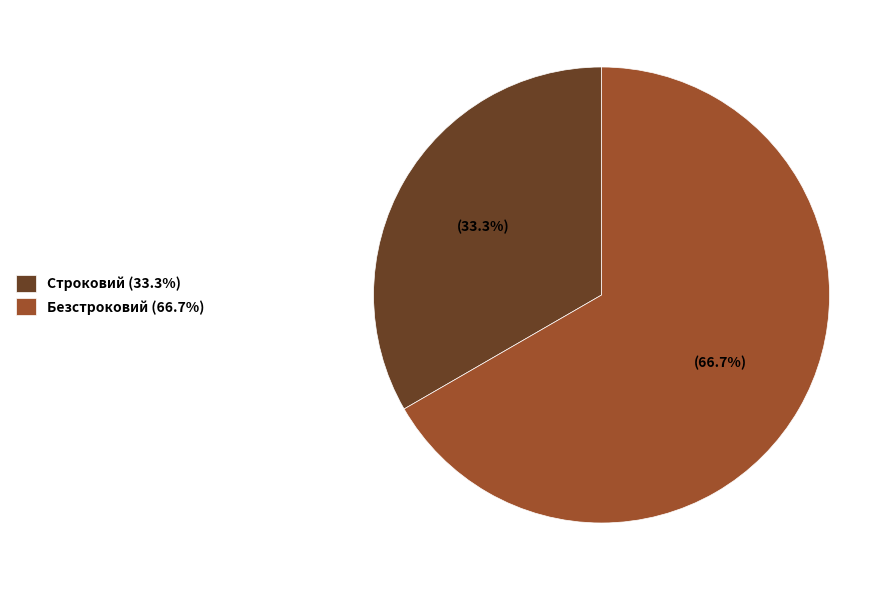

To the nearest percent, what portion does Безстроковий represent?

67%